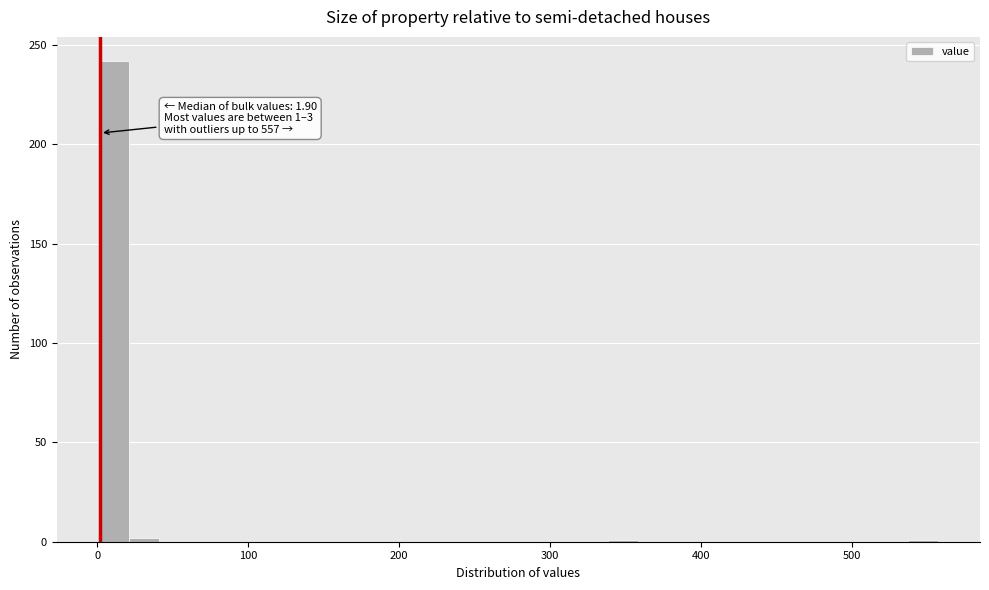

Around what value on the x-axis is the tallest bar? Give the approximate position of its centre, as read against the axis.

10